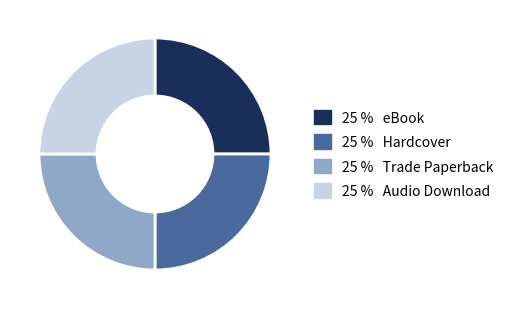

Is there a majority slice in this chart?

No